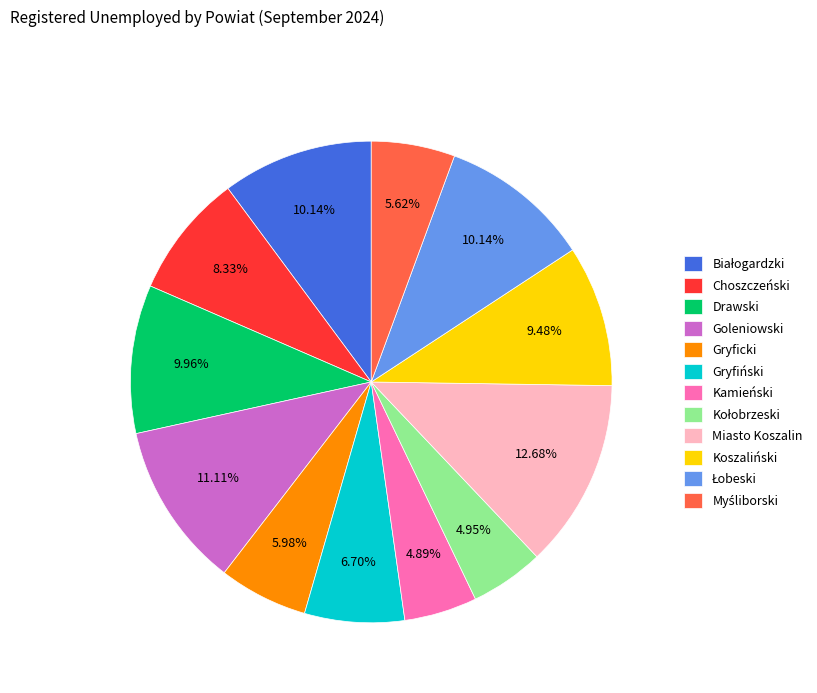

True or false: Choszczeński accounts for 8% of the total.

True